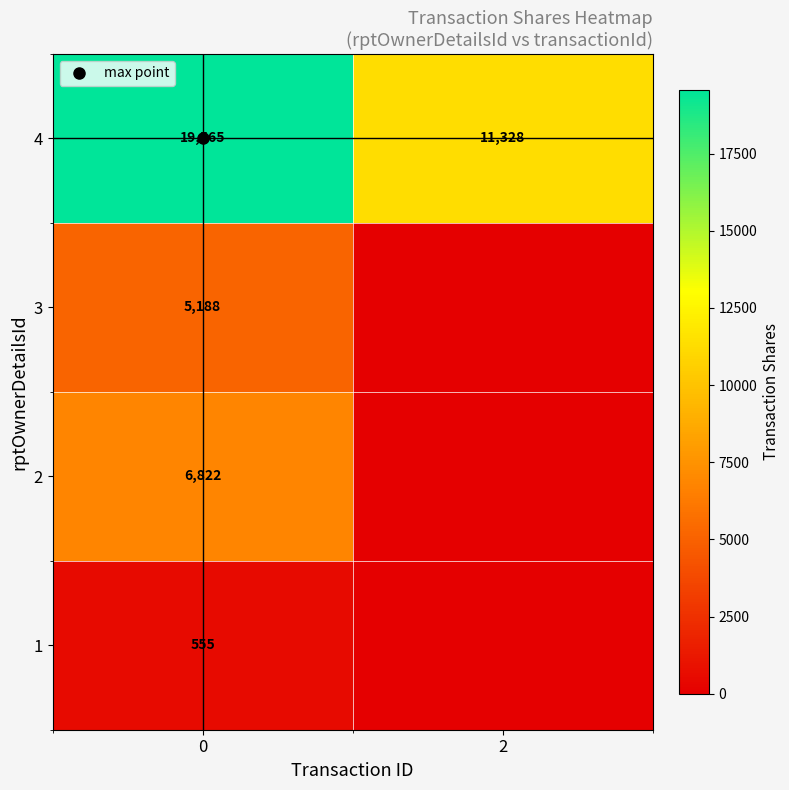

What is the difference between the maximum and minimum values in the row_1 series?

6822